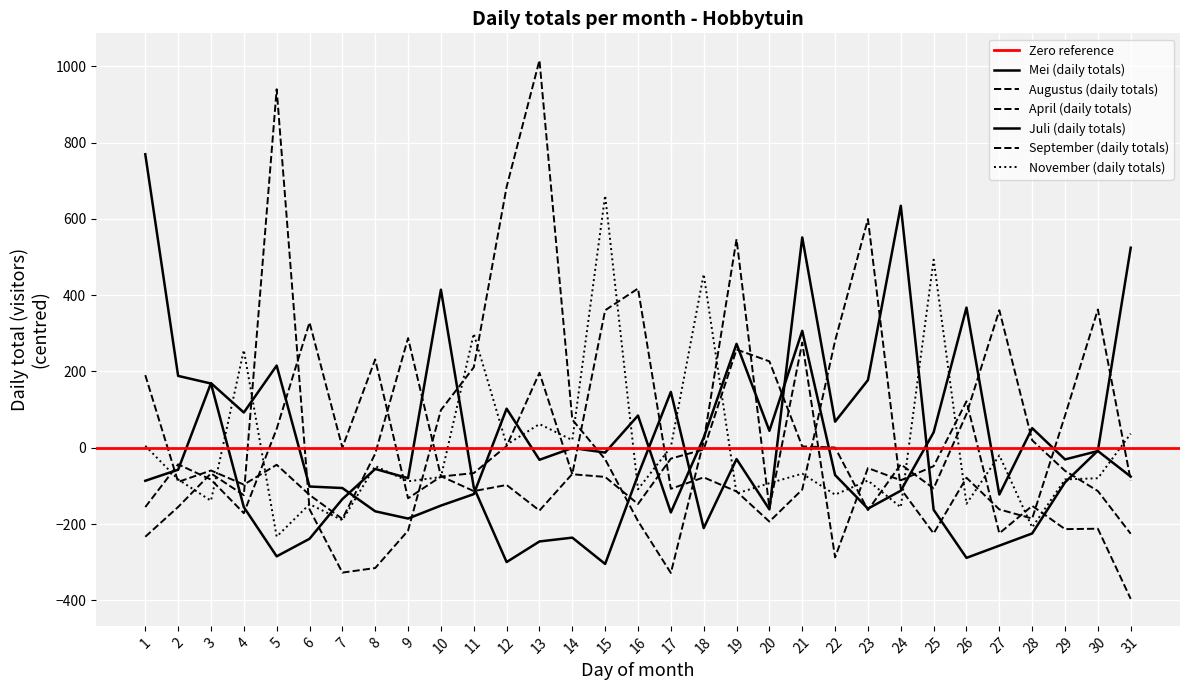

Between 31 and 13, which is larger?

31